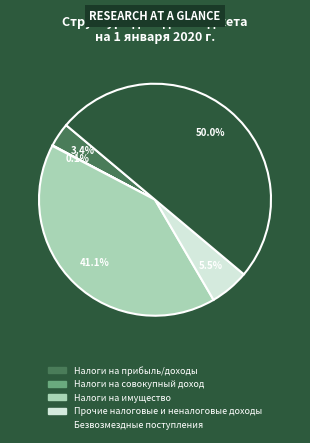

What is the largest slice in the pie chart?

Безвозмездные поступления